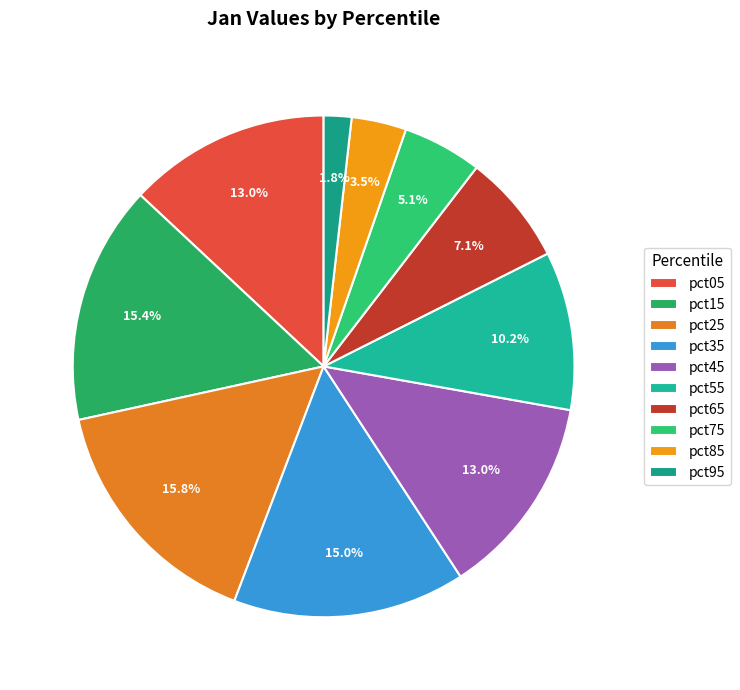

True or false: pct45 accounts for 13% of the total.

True